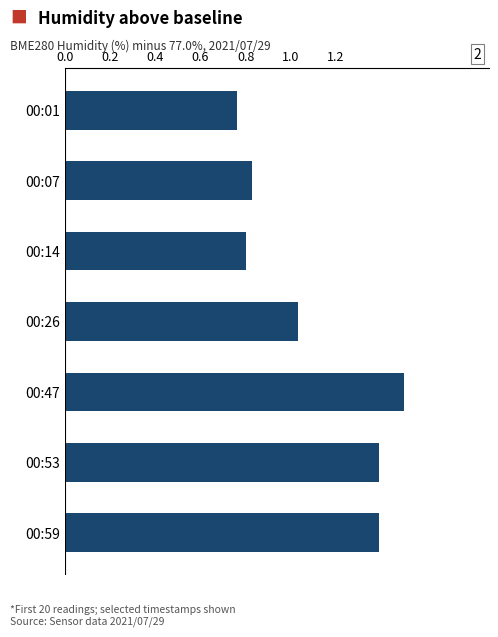

Are the bars horizontal?

Yes